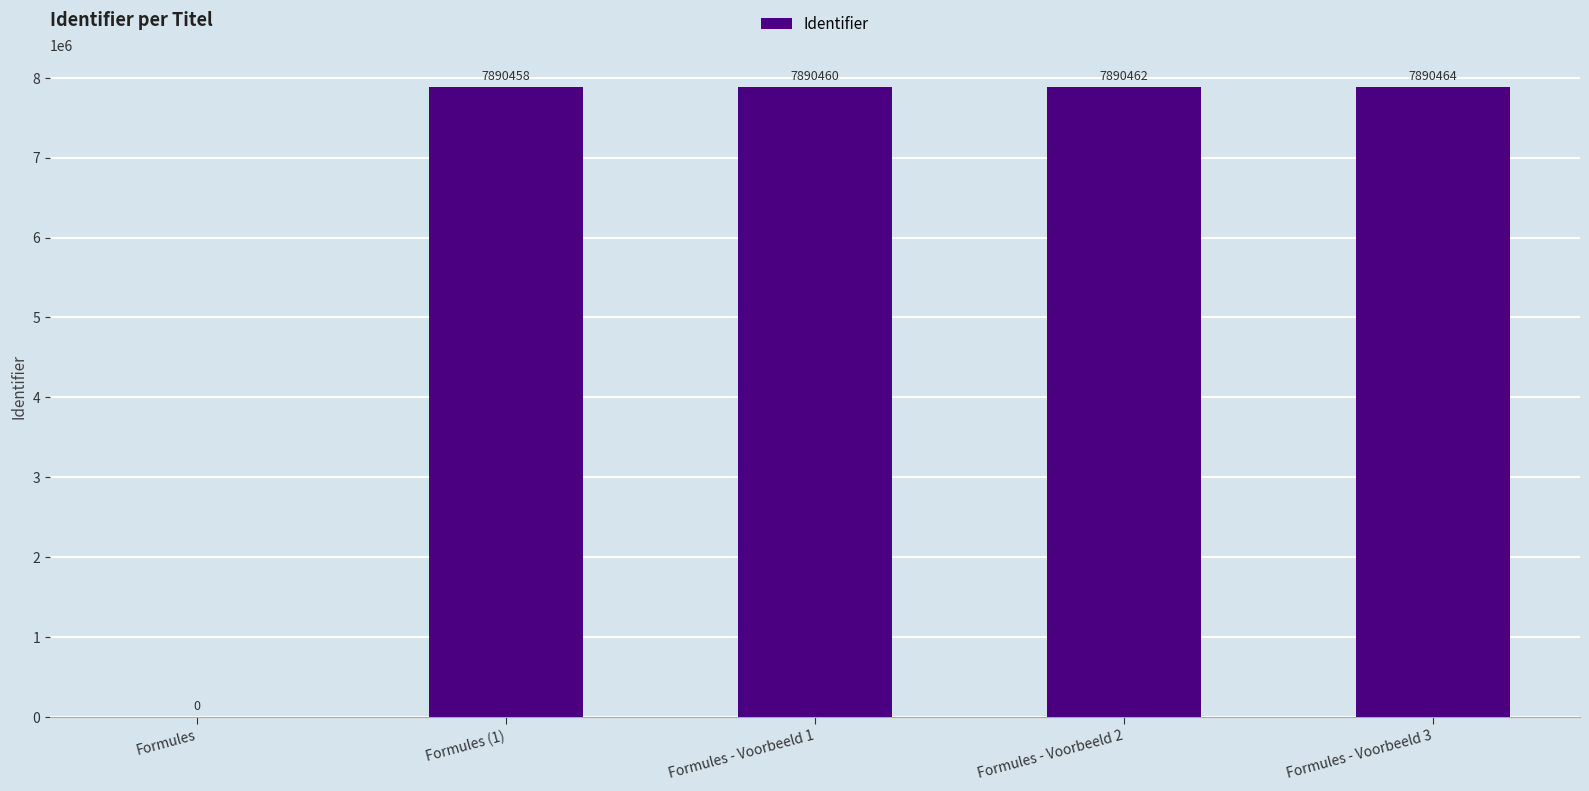

What is the change in value from Formules (1) to Formules - Voorbeeld 2?

+4